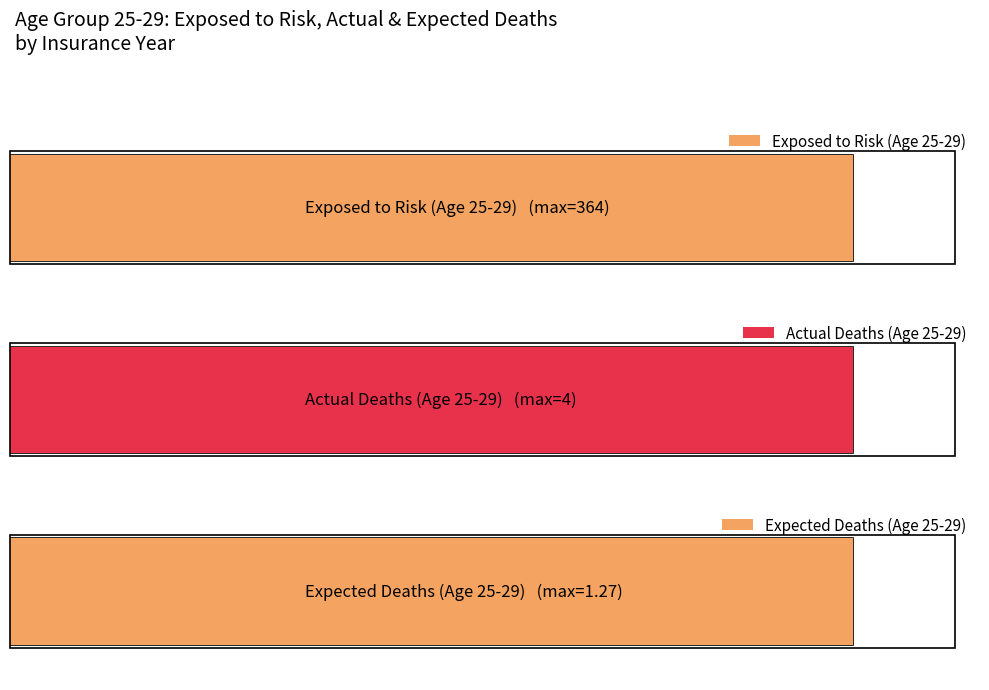

How many values in the Exposed to Risk series exceed 134?

11